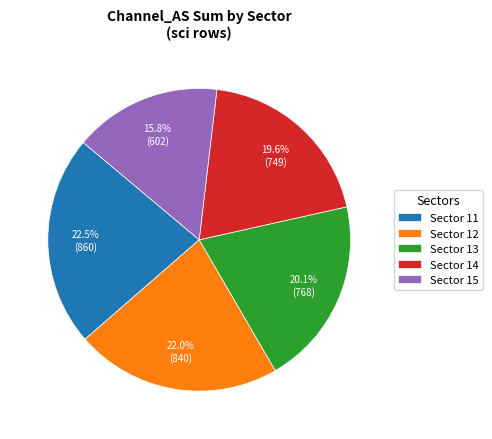

Which slice is the largest?

Sector 11